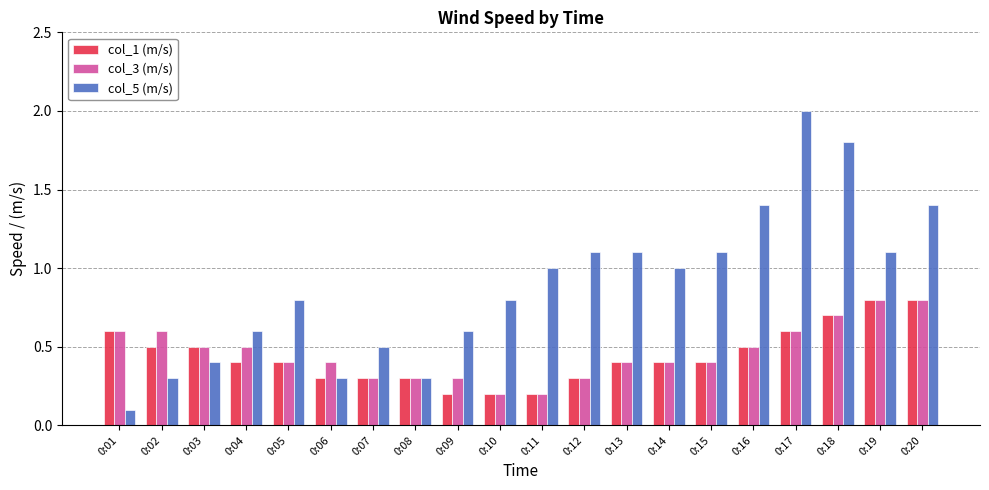

How many series are shown in this chart?

3